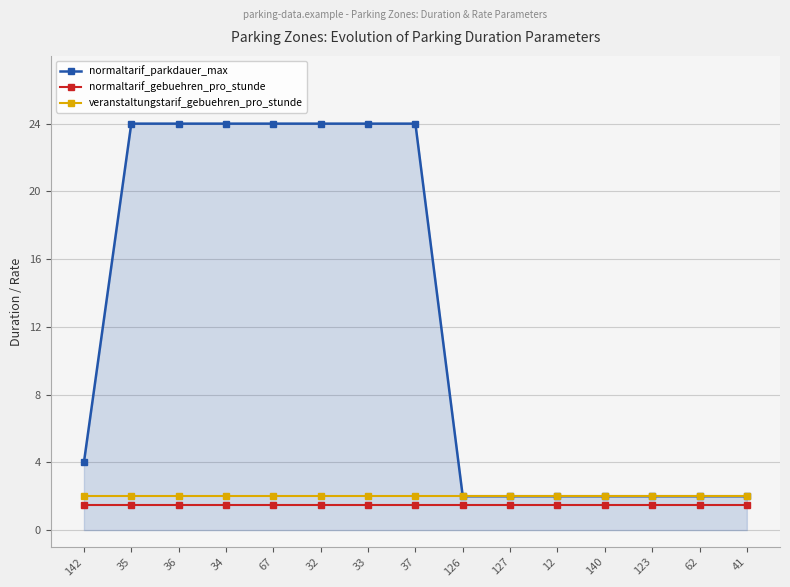

Reading left to right, what are all the values shown in this chart?

normaltarif_parkdauer_max: 4.0	24.0	24.0	24.0	24.0	24.0	24.0	24.0	2.0	2.0	2.0	2.0	2.0	2.0	2.0
normaltarif_gebuehren_pro_stunde: 1.5	1.5	1.5	1.5	1.5	1.5	1.5	1.5	1.5	1.5	1.5	1.5	1.5	1.5	1.5
veranstaltungstarif_gebuehren_pro_stunde: 2.0	2.0	2.0	2.0	2.0	2.0	2.0	2.0	2.0	2.0	2.0	2.0	2.0	2.0	2.0